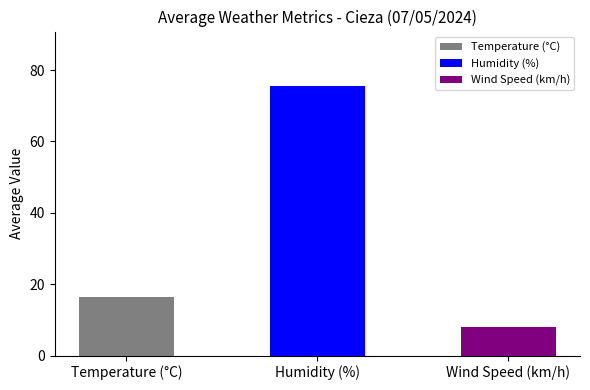

At which label is the value closest to 41?

Temperature (°C)